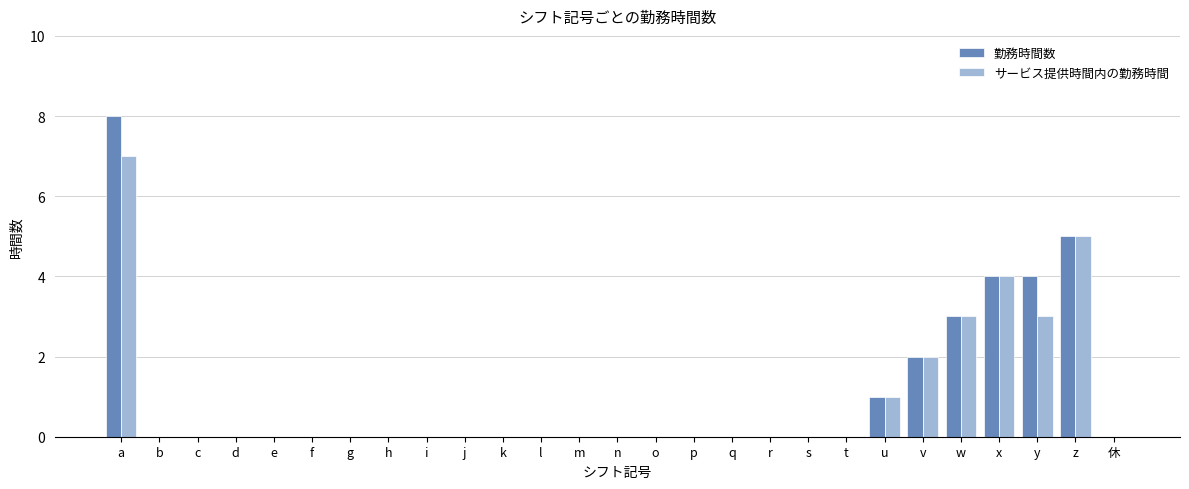

Does the chart contain stacked bars?

No